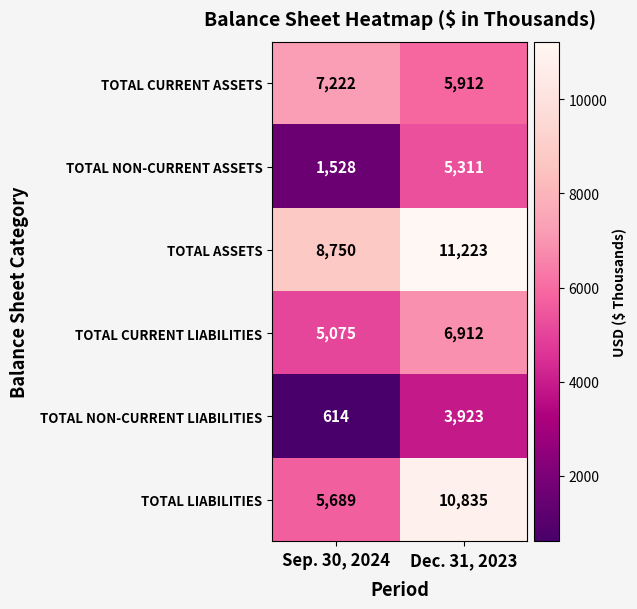

Which series changed the most between Sep. 30, 2024 and Dec. 31, 2023?

TOTAL LIABILITIES